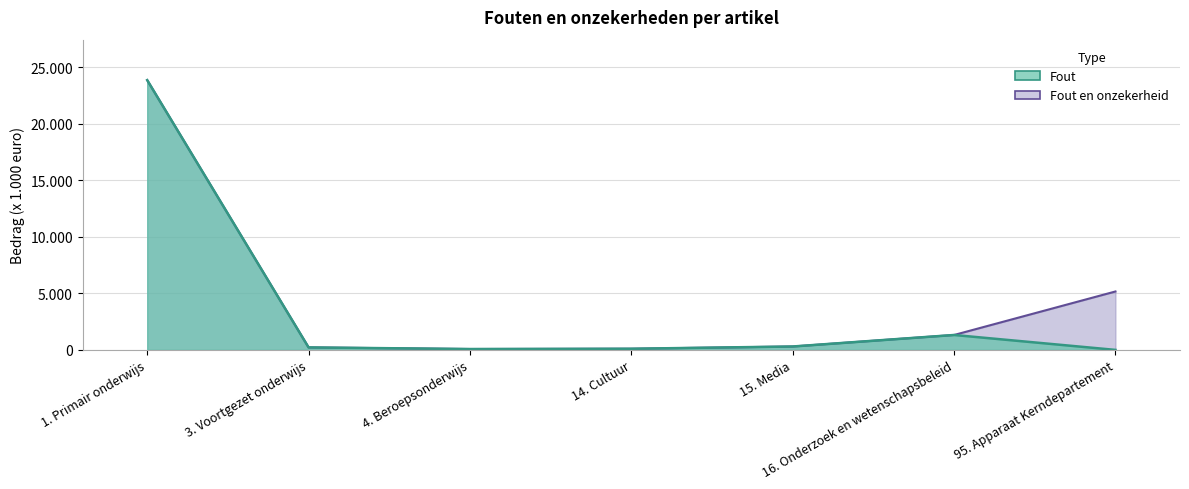

Reading left to right, extract all data points from this chart.

Fout: 1. Primair onderwijs=23870	3. Voortgezet onderwijs=220	4. Beroepsonderwijs=76	14. Cultuur=102	15. Media=301	16. Onderzoek en wetenschapsbeleid=1320	95. Apparaat Kerndepartement=0
Fout en onzekerheid: 1. Primair onderwijs=23870	3. Voortgezet onderwijs=220	4. Beroepsonderwijs=76	14. Cultuur=102	15. Media=301	16. Onderzoek en wetenschapsbeleid=1320	95. Apparaat Kerndepartement=5169